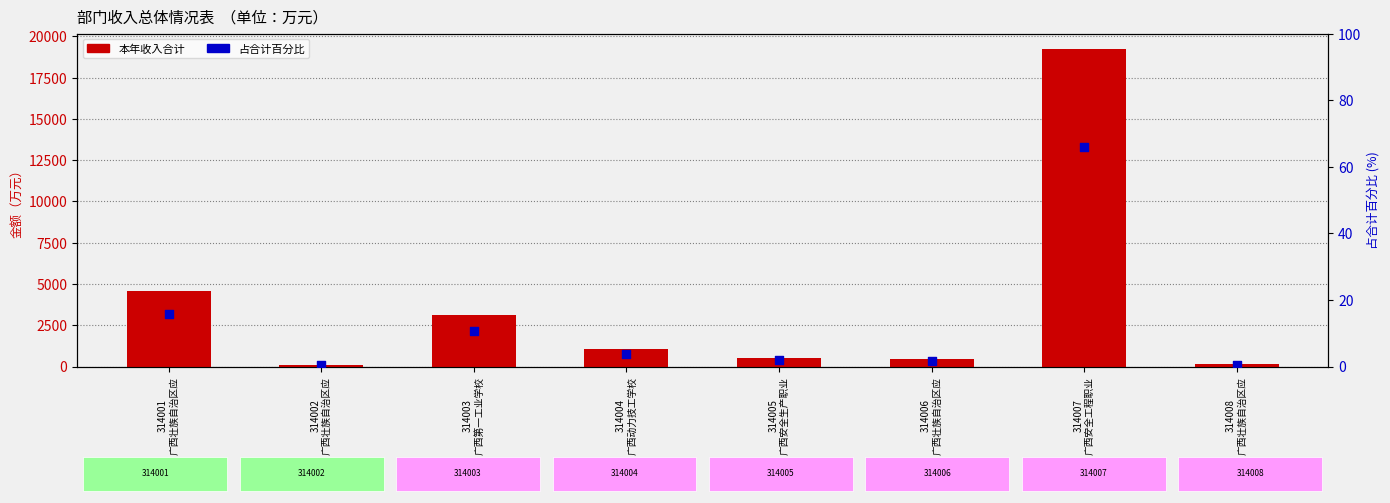

Which series has the widest spread of Y values?

本年收入合计